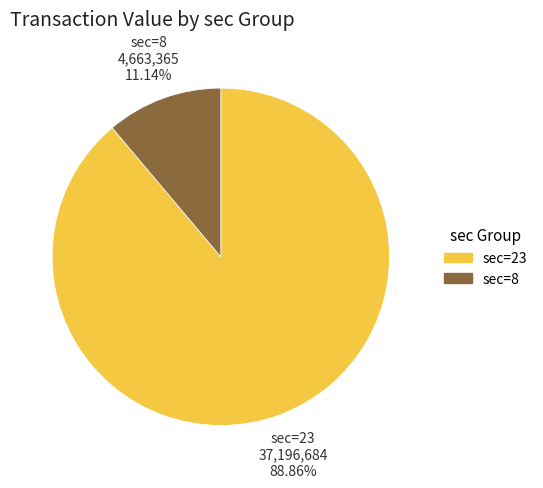

Is there any slice that represents more than half of the pie?

Yes